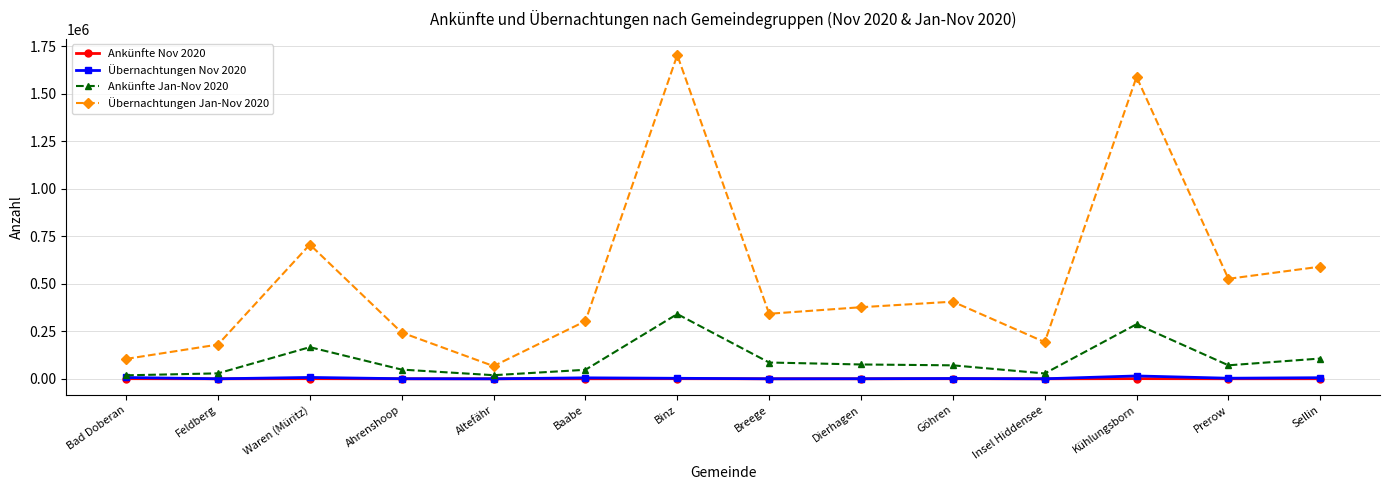

Is it true that Ankünfte Nov 2020 equals 403 at Göhren?

True